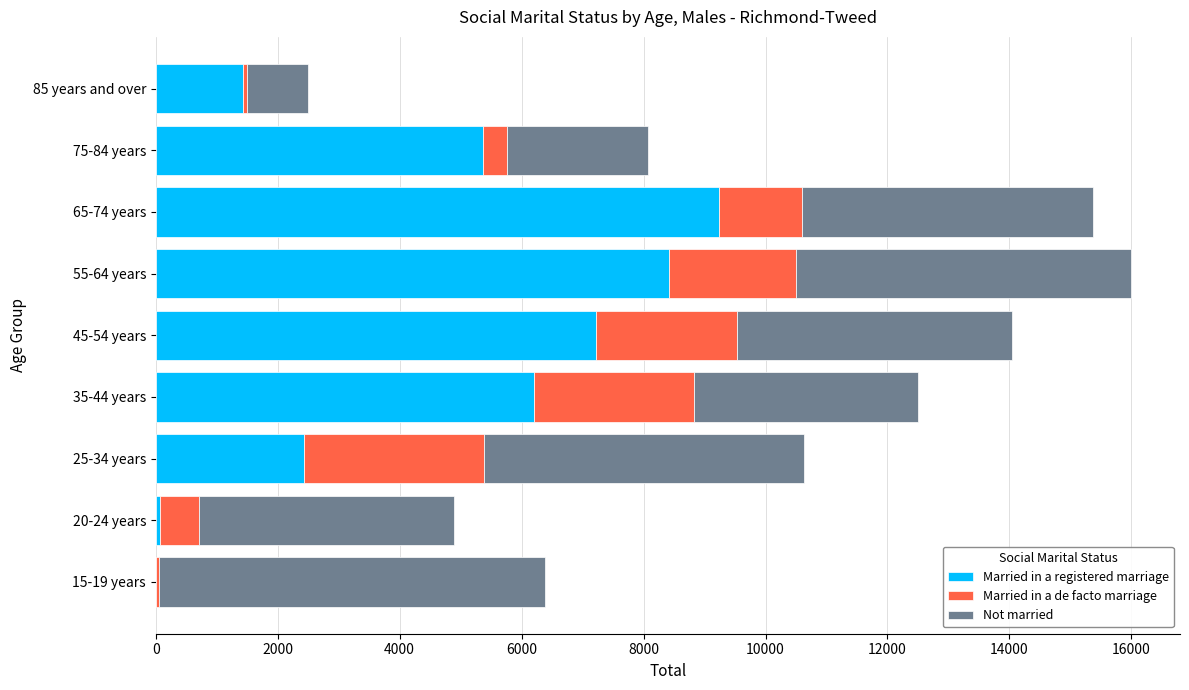

At which label does Married in a registered marriage reach its peak?

65-74 years